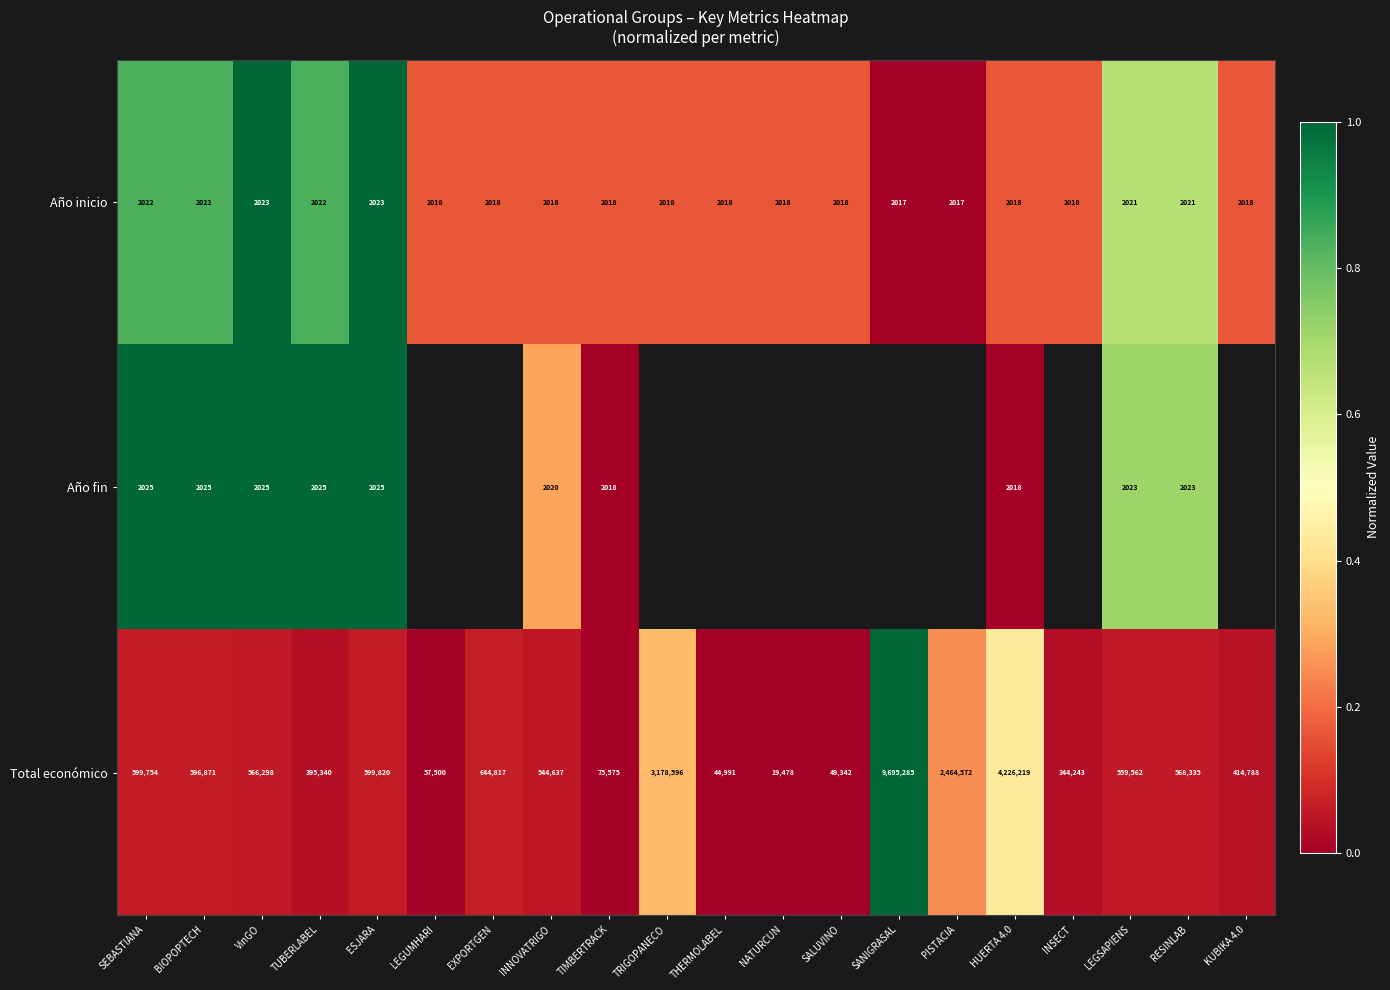

Which series changed the most between INNOVATRIGO and LEGSAPIENS?

Total económico